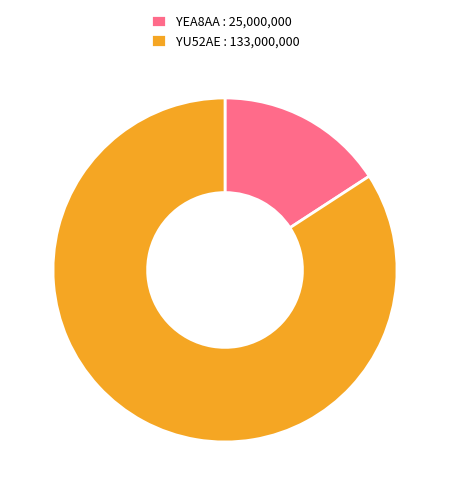

True or false: YU52AE accounts for 96% of the total.

False